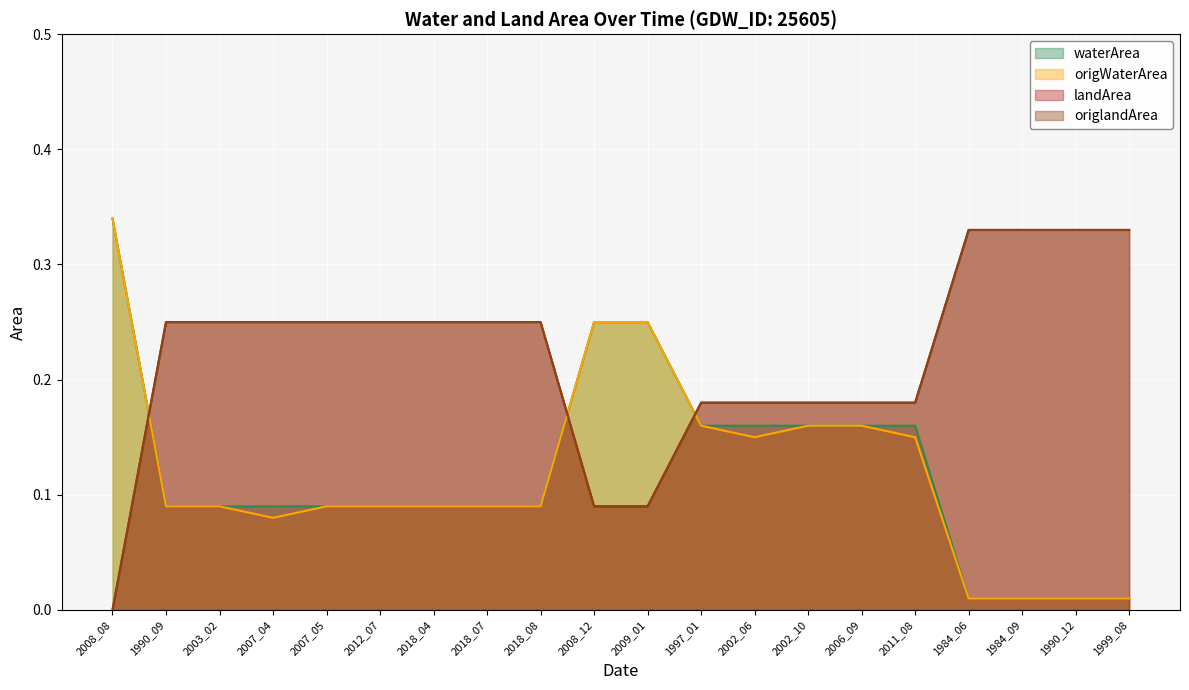

List the labels in order of landArea value, largest first.

1984_06, 1984_09, 1990_12, 1999_08, 1990_09, 2003_02, 2007_04, 2007_05, 2012_07, 2018_04, 2018_07, 2018_08, 1997_01, 2002_06, 2002_10, 2006_09, 2011_08, 2008_12, 2009_01, 2008_08